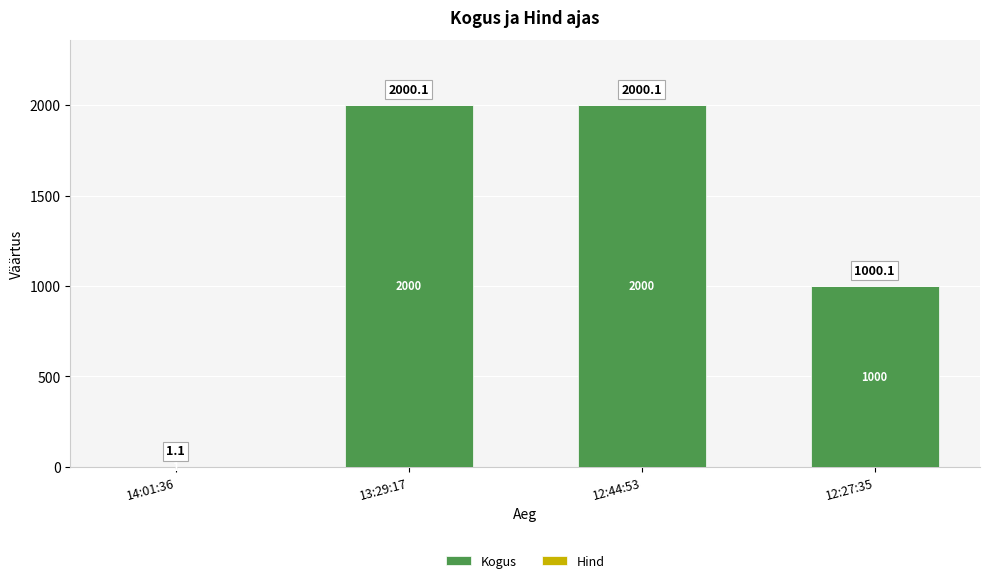

Is it true that Kogus equals 1000.0 at 12:27:35?

True